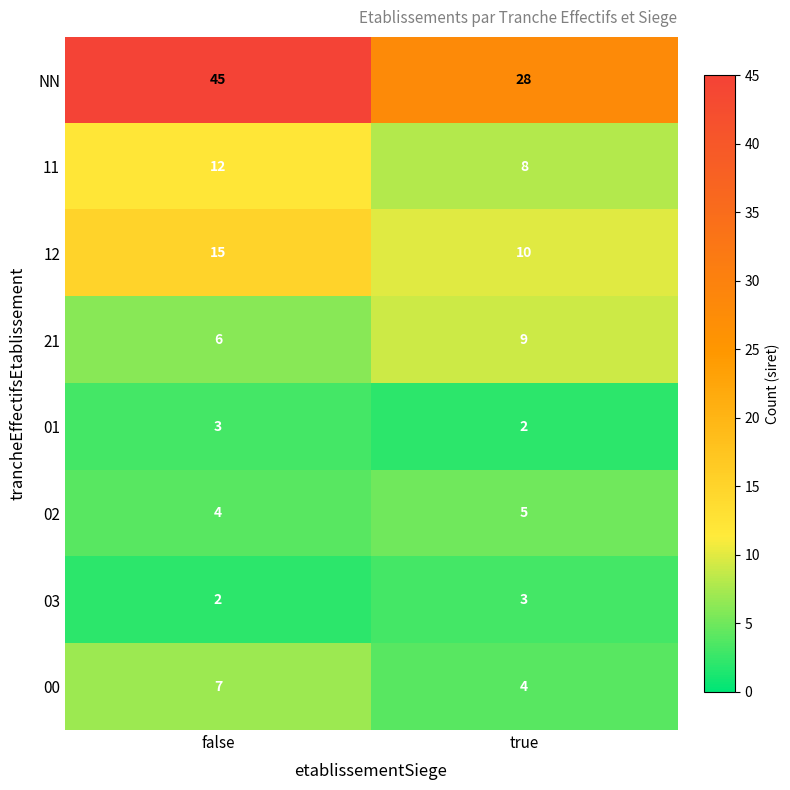

What value does the 02 series have at false?

4